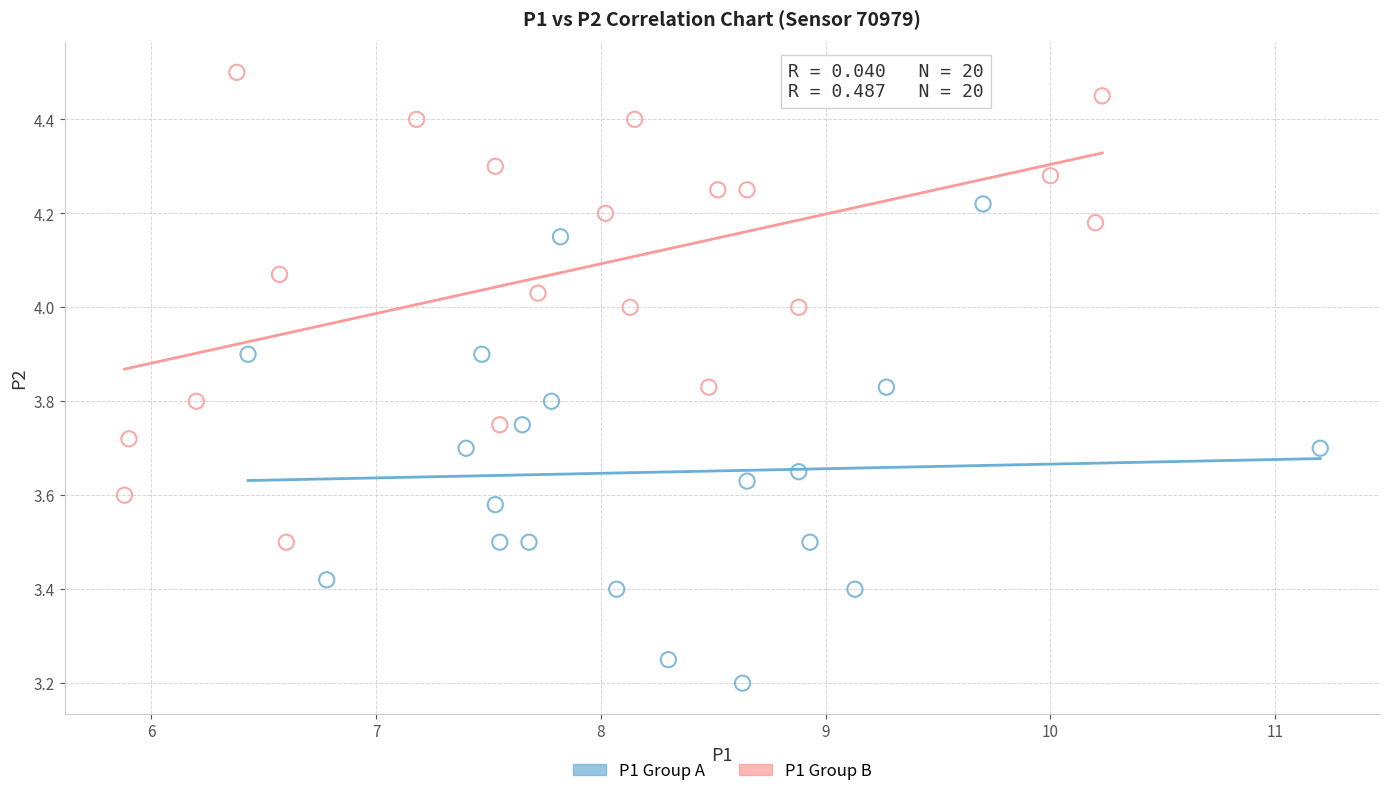

What are all the series names shown in the legend?

P1 Group A, P1 Group B